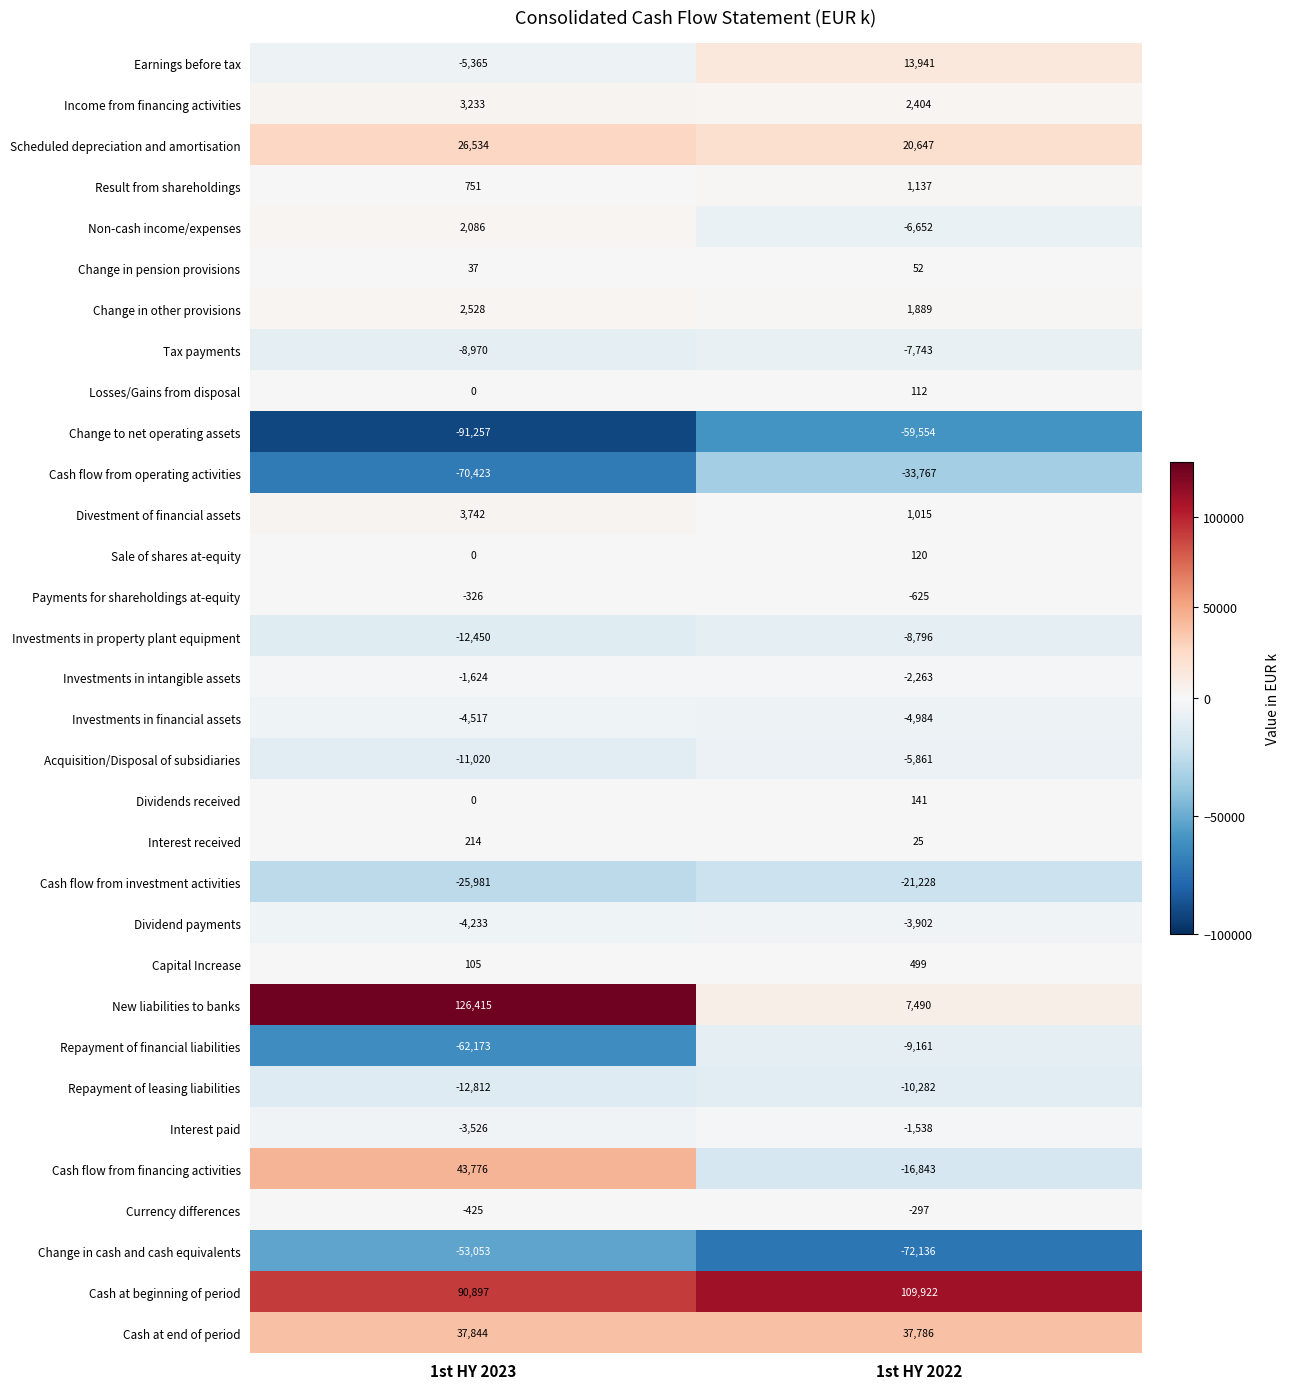

Which category has the highest value across all series?

1st HY 2023